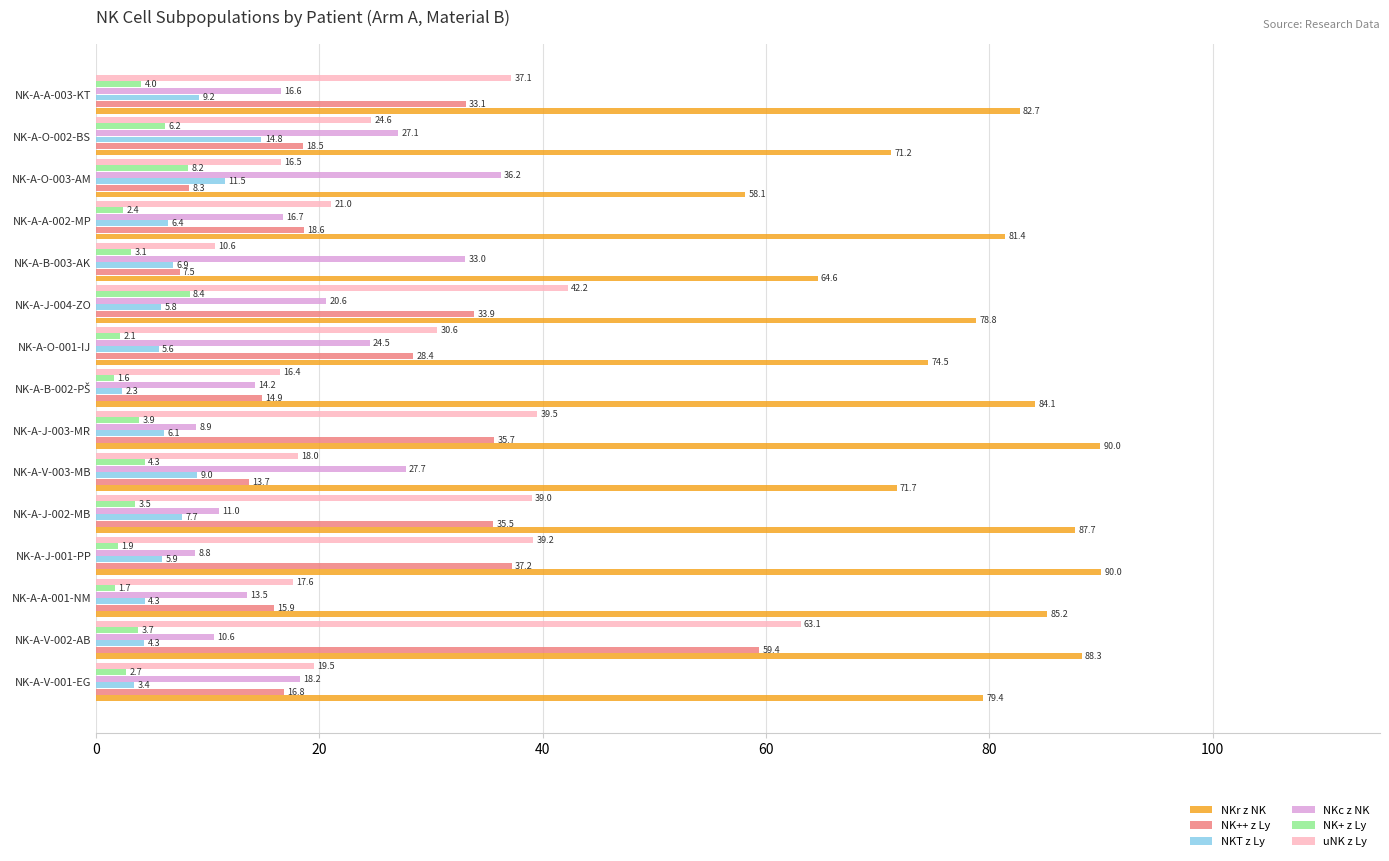

At NK-A-V-002-AB, list the series in order from smallest to largest.

NK+ z Ly, NKT z Ly, NKc z NK, NK++ z Ly, uNK z Ly, NKr z NK